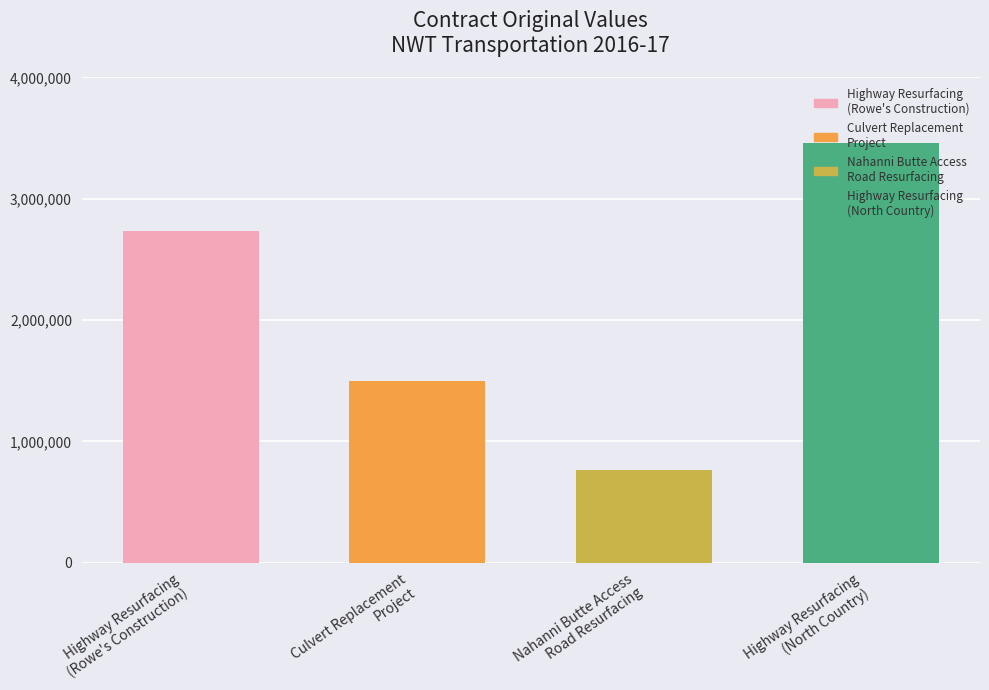

What is the value of the 4th bar from the left?

3461878